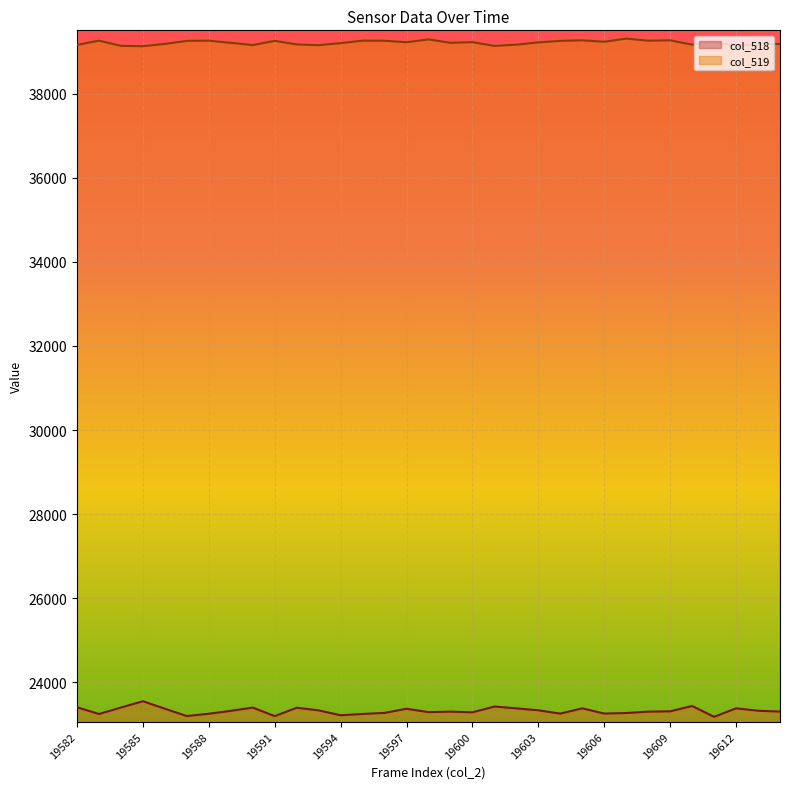

Is the value of col_518 at 19583 greater than the value of col_519 at 19604?

No